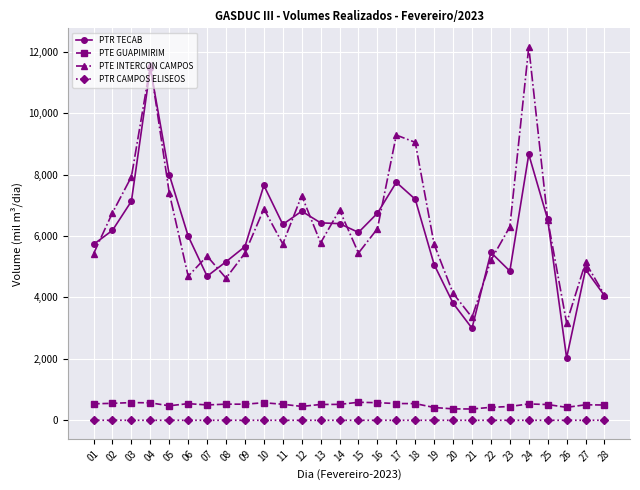

List the series in order of their peak value, lowest first.

PTR CAMPOS ELISEOS, PTE GUAPIMIRIM, PTR TECAB, PTE INTERCON CAMPOS